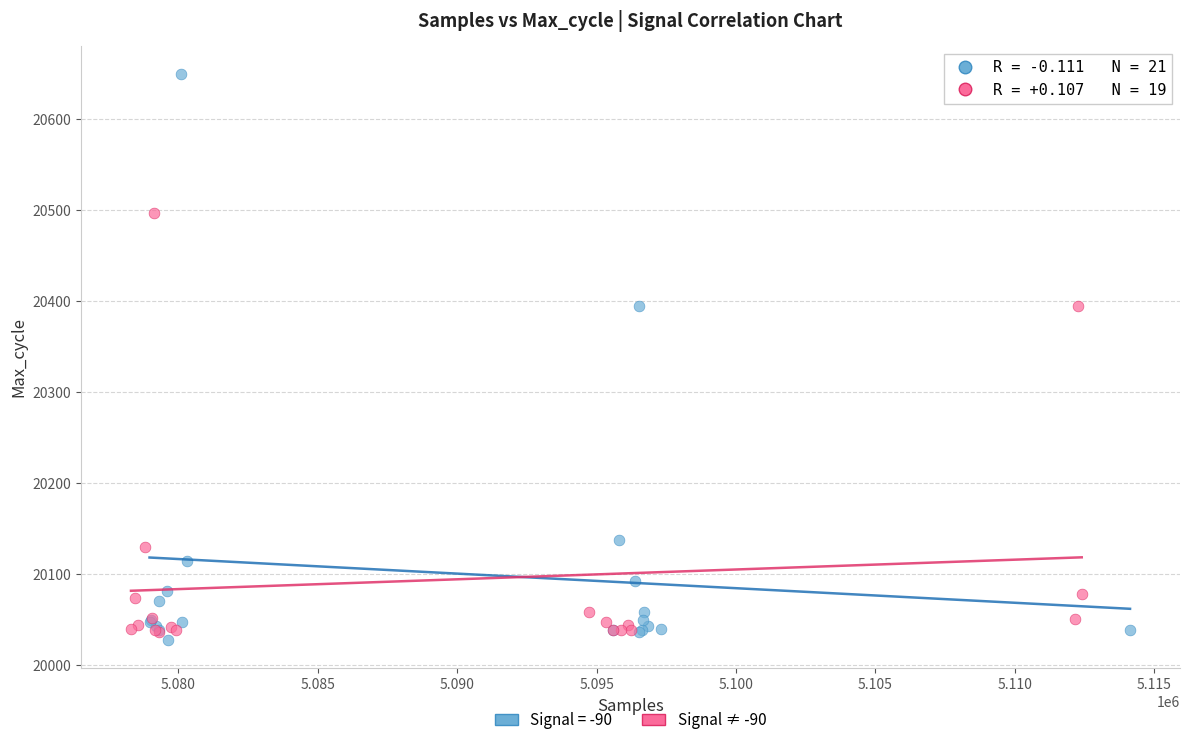

Which series has the largest Y range (max minus min)?

Signal = -90